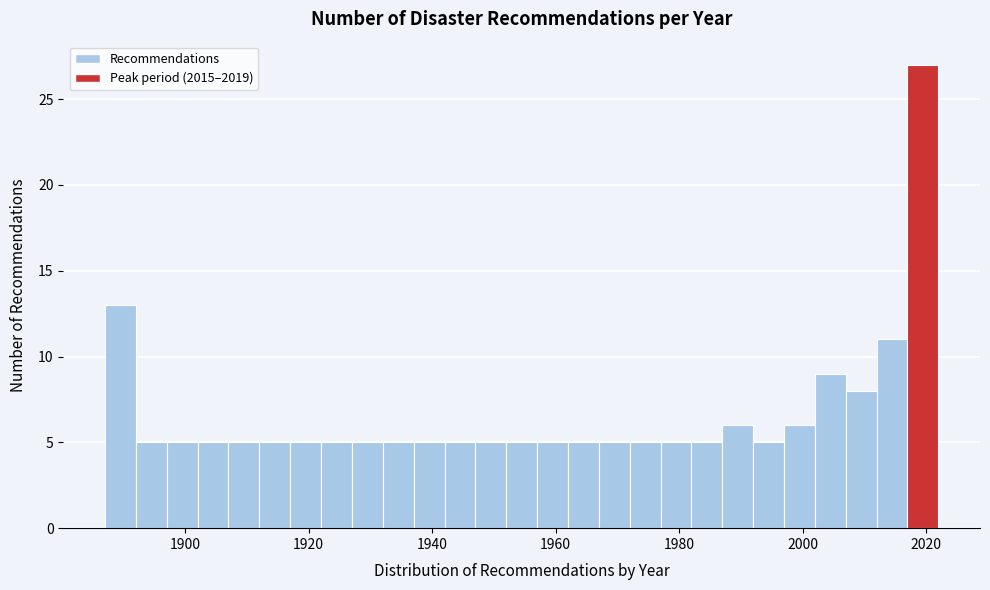

Around what value on the x-axis is the tallest bar? Give the approximate position of its centre, as read against the axis.

2020